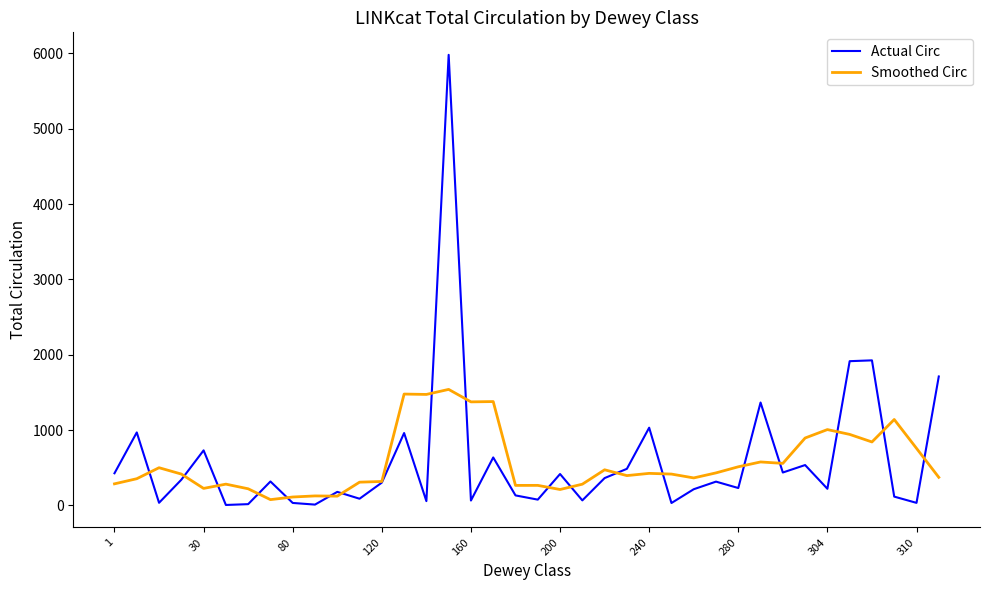

What is the greatest value displayed?

5981.0